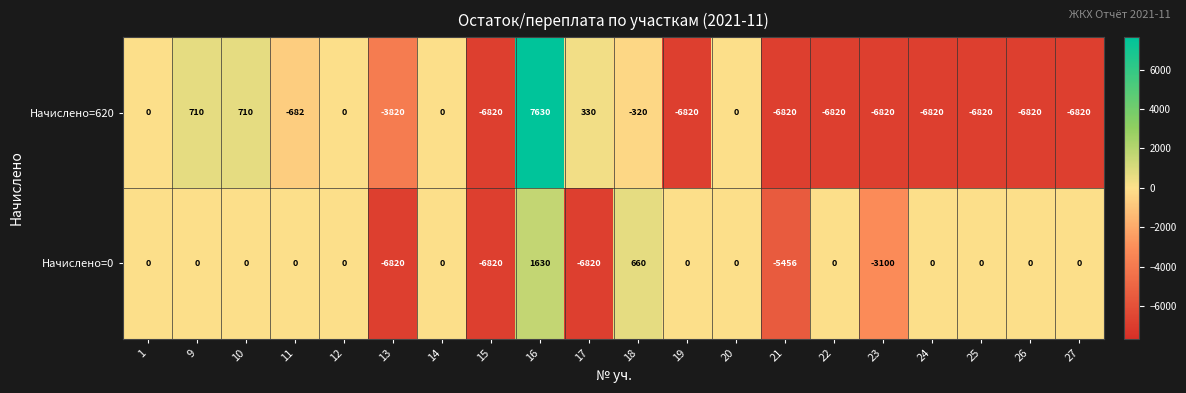

True or false: Начислено=0 has a value of -9785 at 15.

False